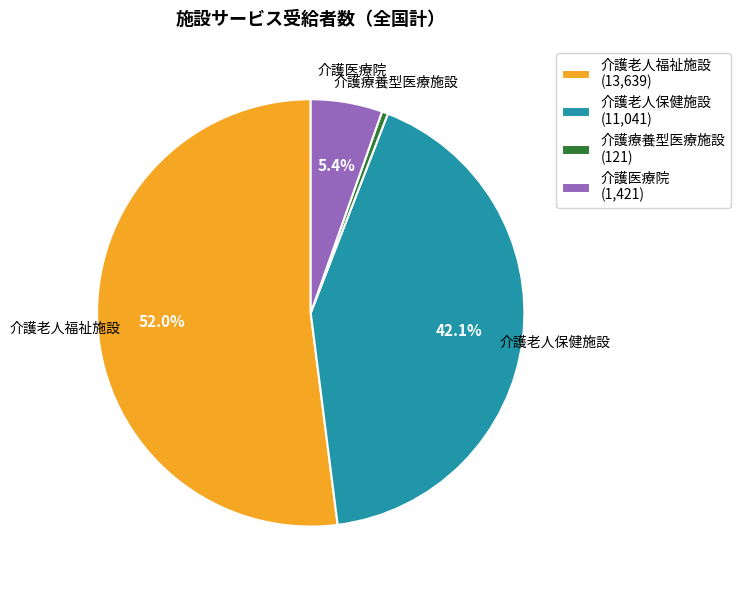

Which slice is the largest?

介護老人福祉施設